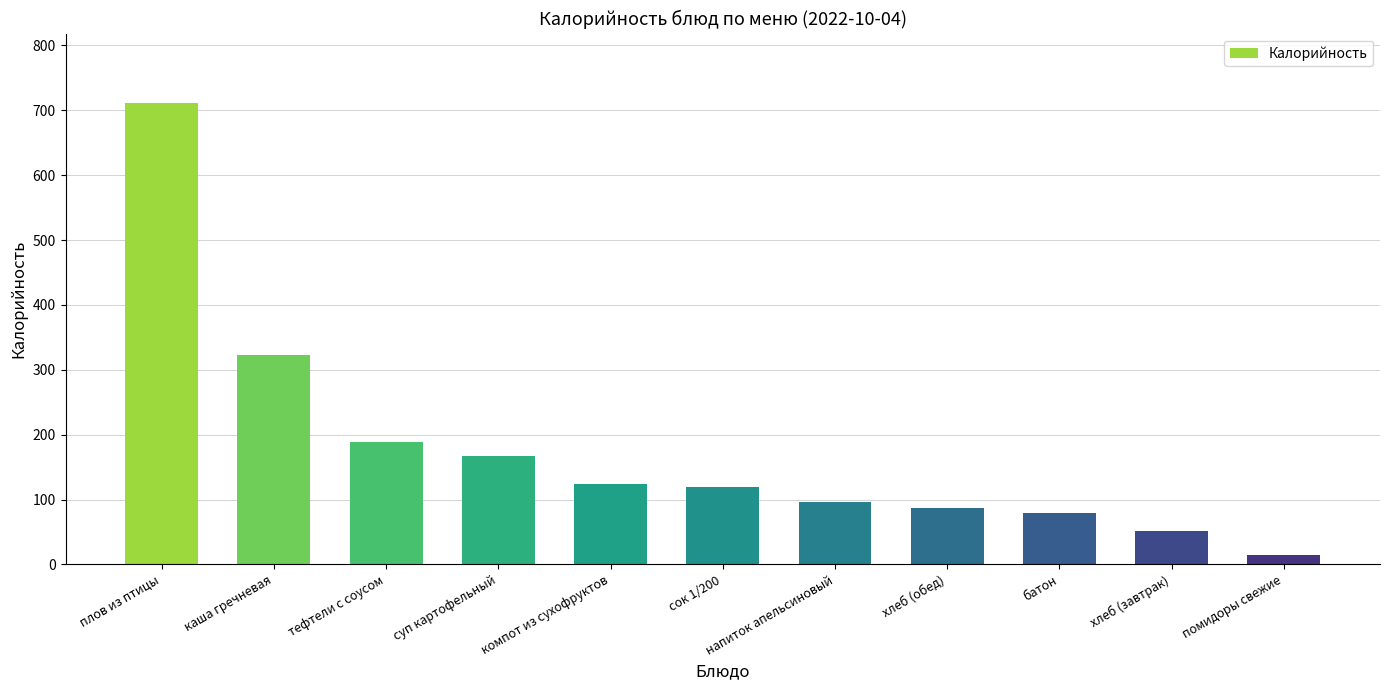

How many bars are there in total?

11